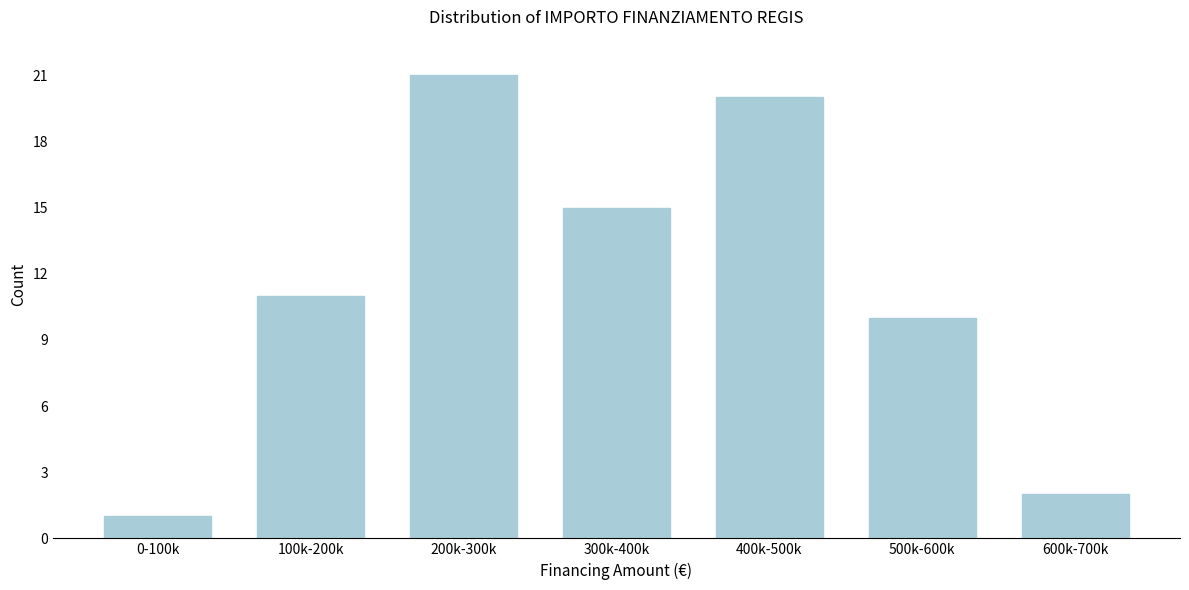

Reading left to right, what are all the values shown in this chart?

1	11	21	15	20	10	2